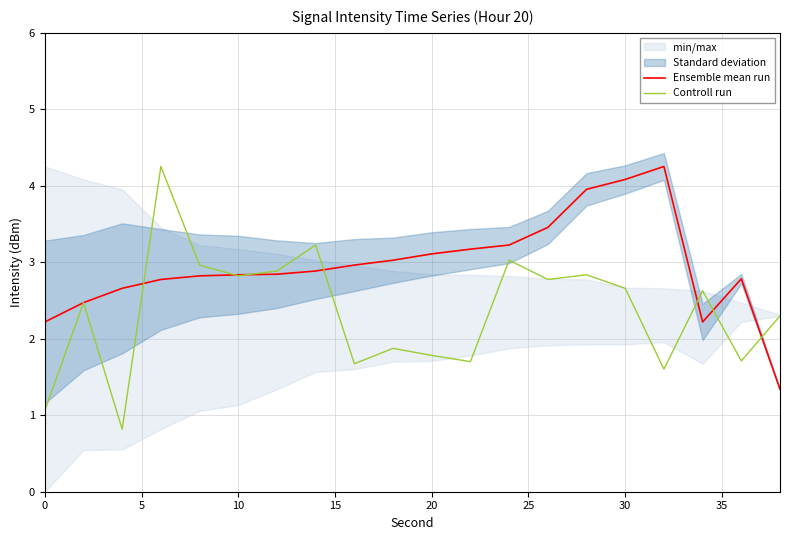

True or false: Controll run and Ensemble mean run intersect in this chart.

True